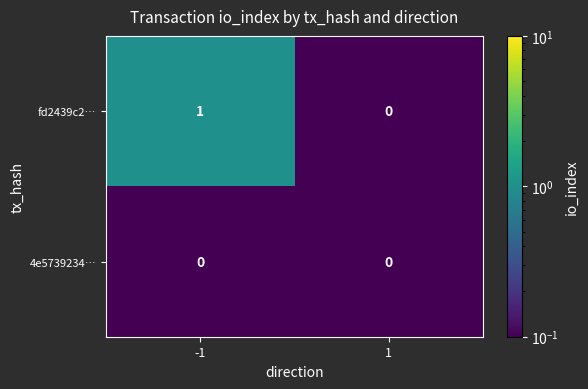

Which series changed the most between -1 and 1?

fd2439c2…